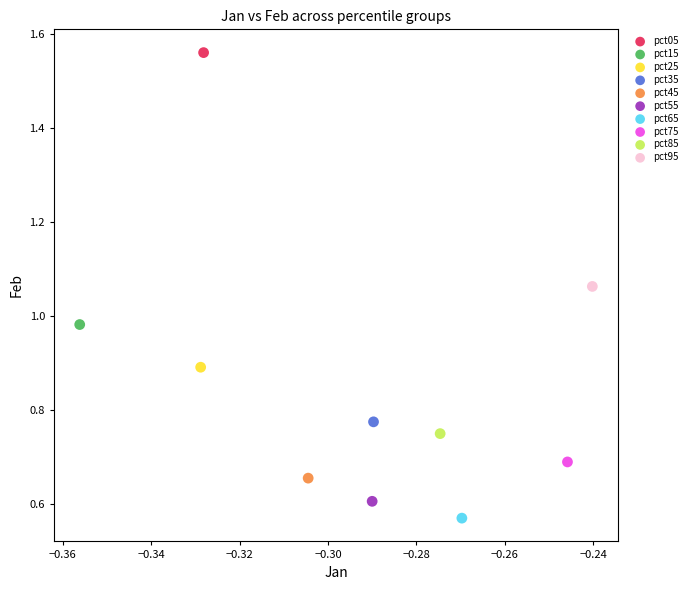

What are all the series names shown in the legend?

pct05, pct15, pct25, pct35, pct45, pct55, pct65, pct75, pct85, pct95